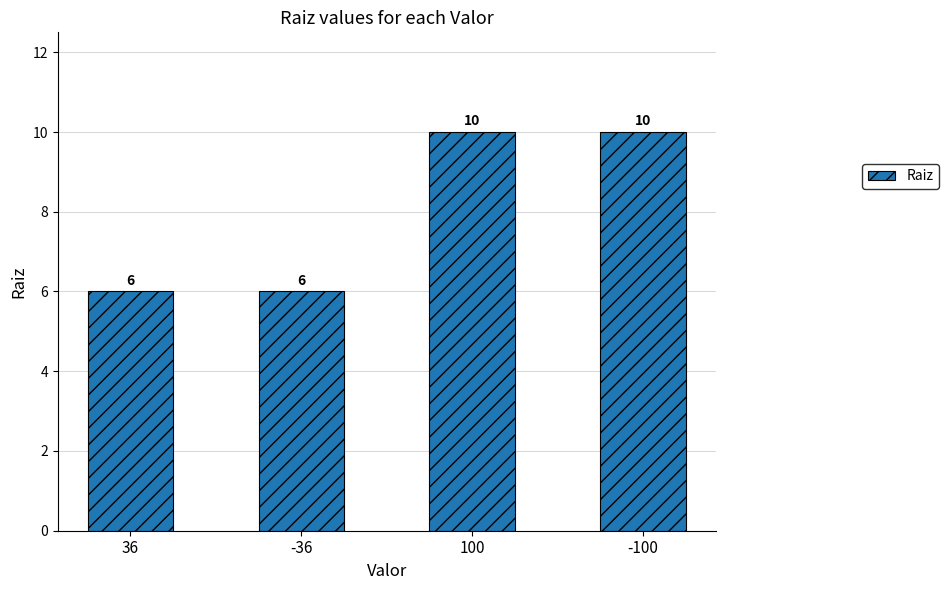

What is the smallest value displayed?

6